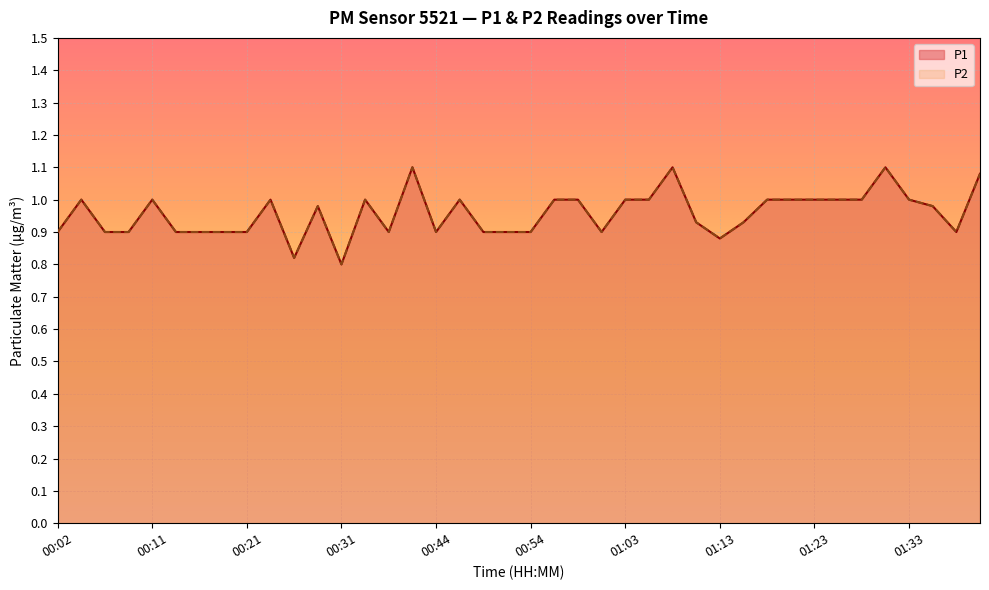

True or false: P2 has a value of 0.9 at 01:13.

True